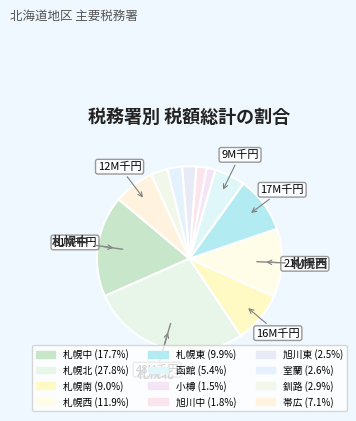

Which category has the biggest portion of the pie?

札幌北